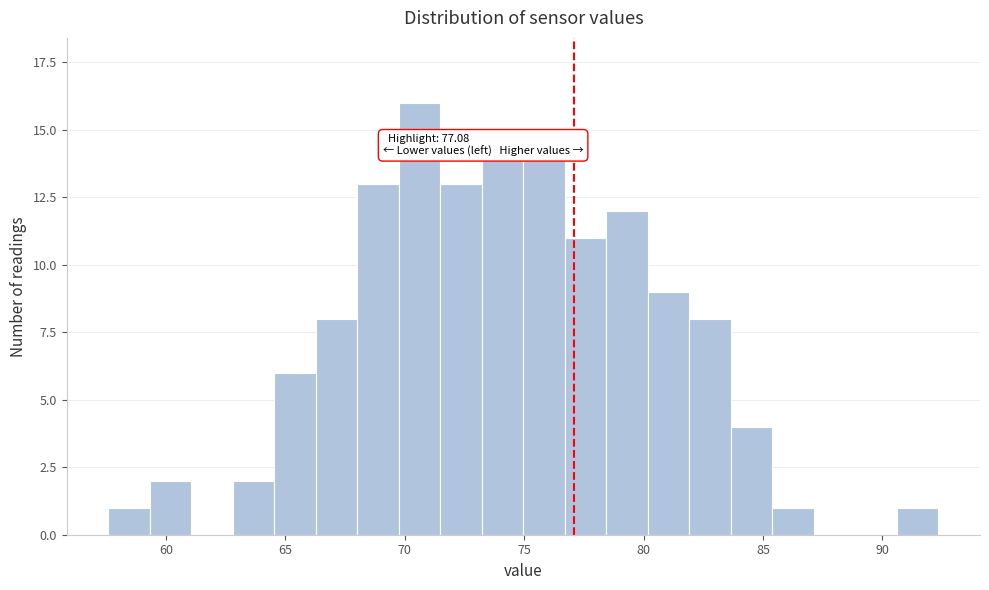

Read against the x-axis, roughly where is the centre of the tallest bar?

70.5